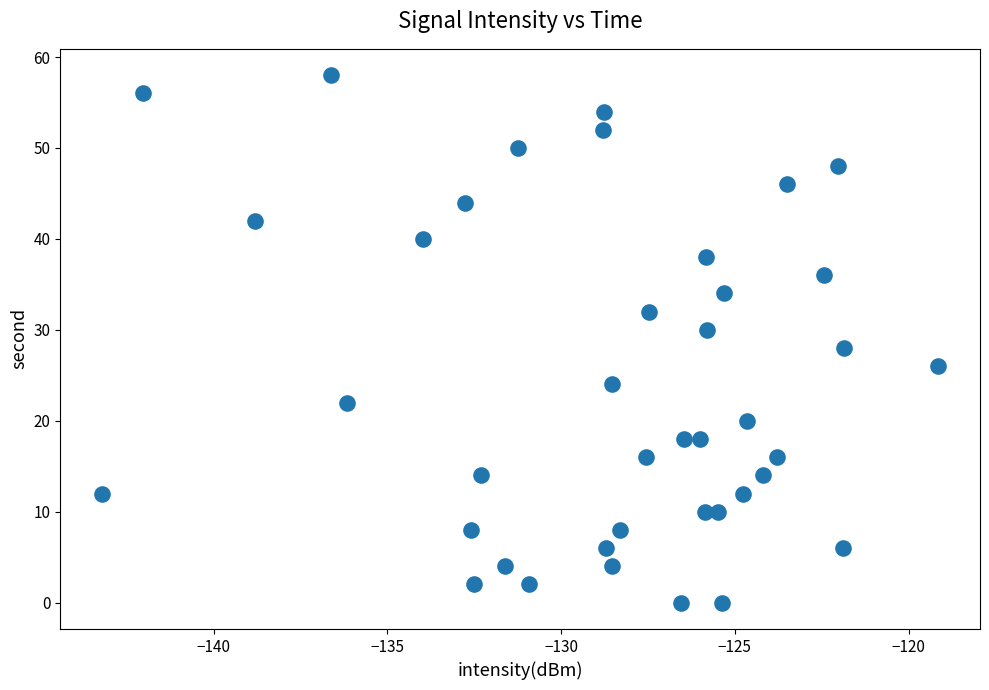

What is the range of Y values (max minus min)?

58